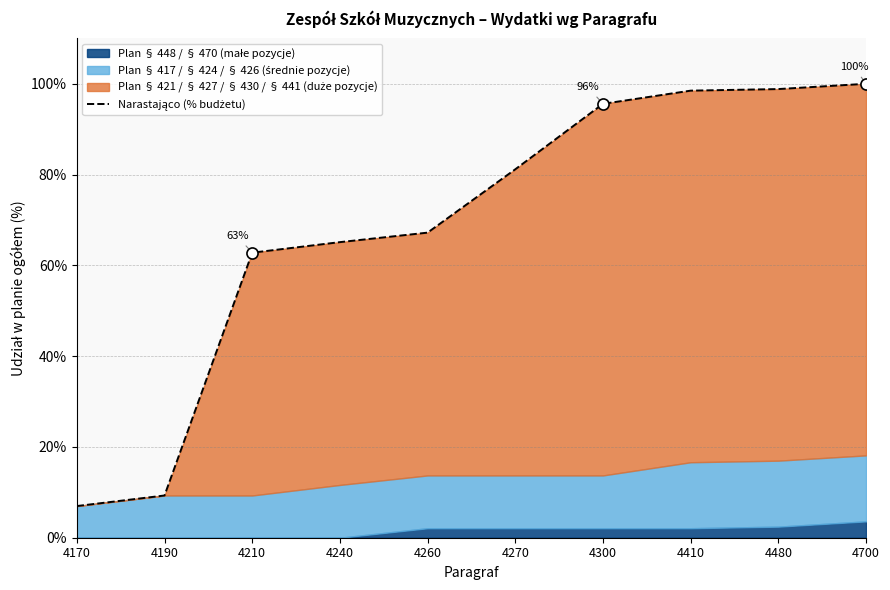

The chart shows a value of 146.4 at 4480. True or false?

False